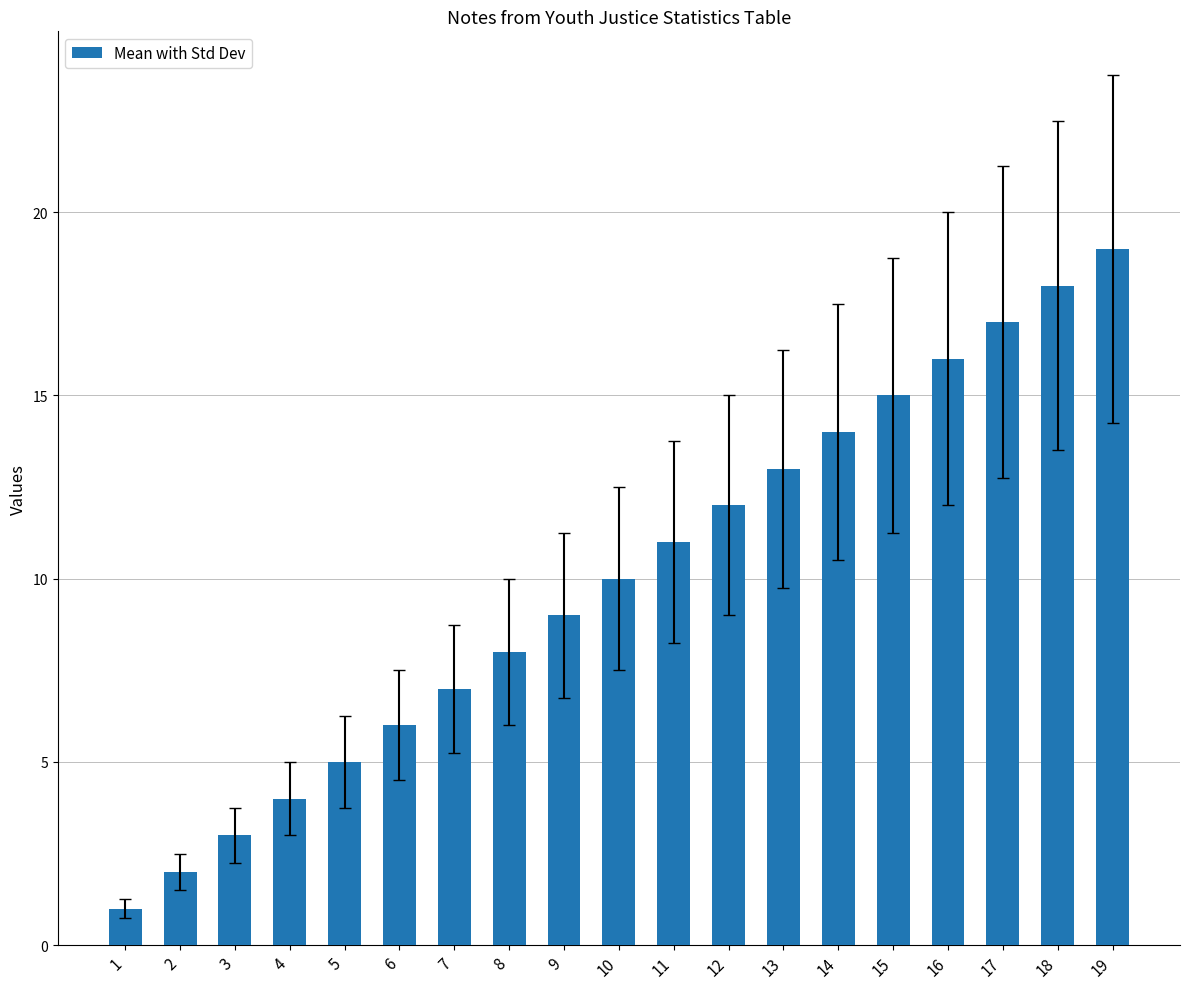

What is the smallest value displayed?

1